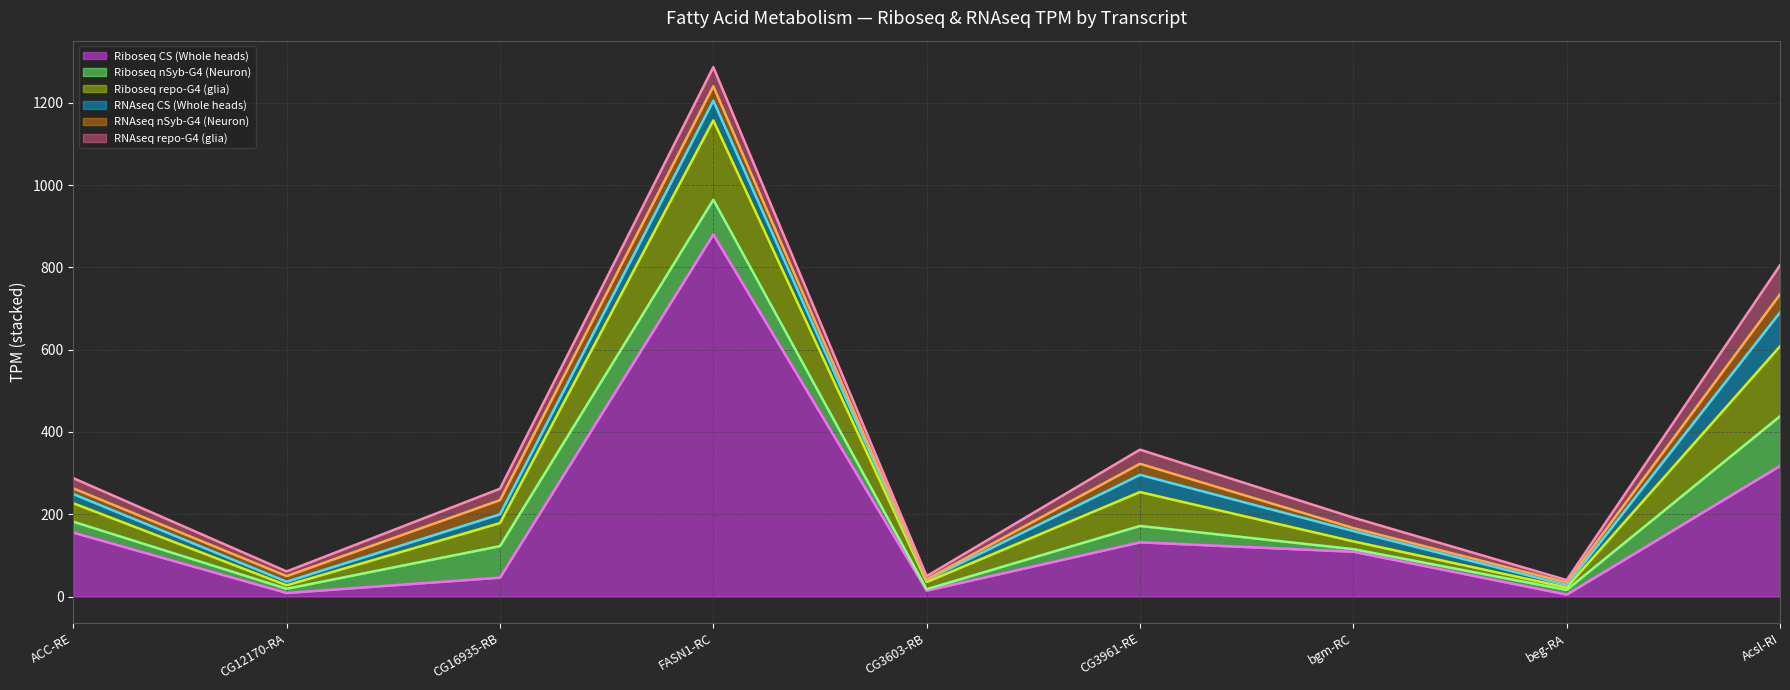

True or false: RNAseq CS (Whole heads) has a value of 3.7 at CG12170-RA.

False